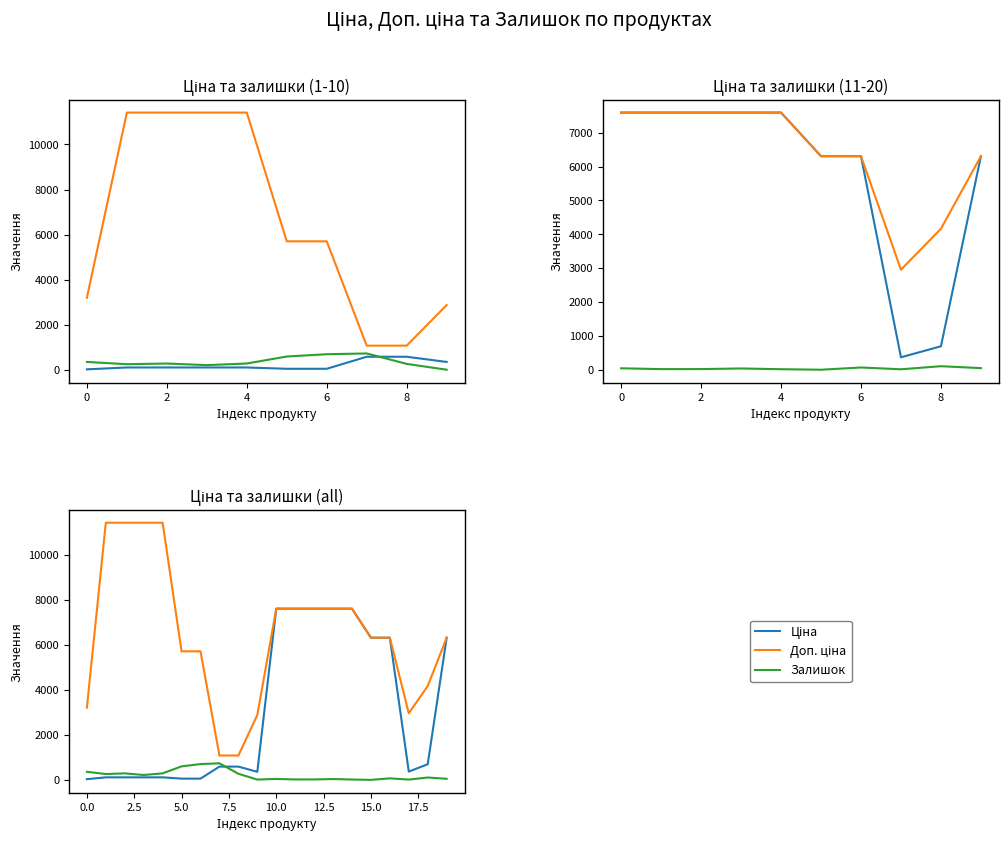

Which category has the lowest value in the Залишок series?

15